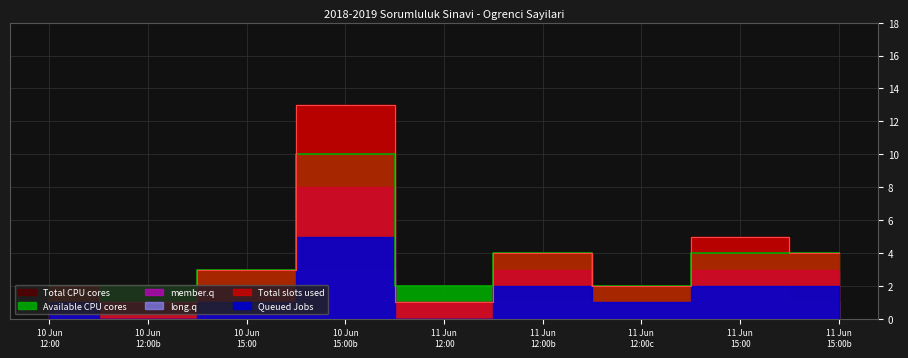

In Total slots used, how many points are lower than both neighbors (excluding endpoints)?

3